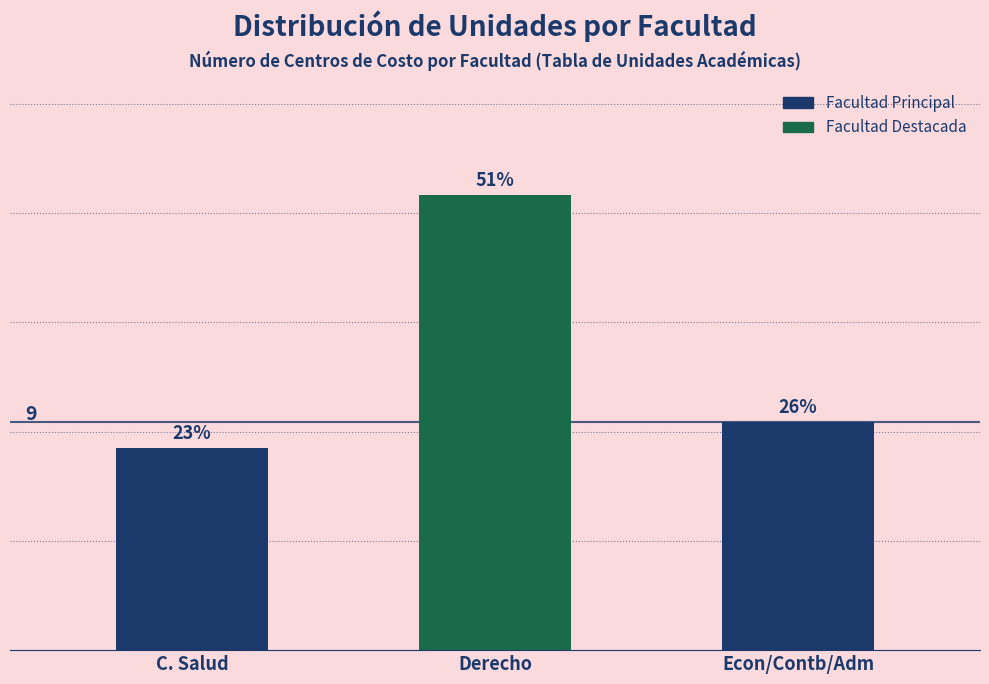

How many values are below 9?

1